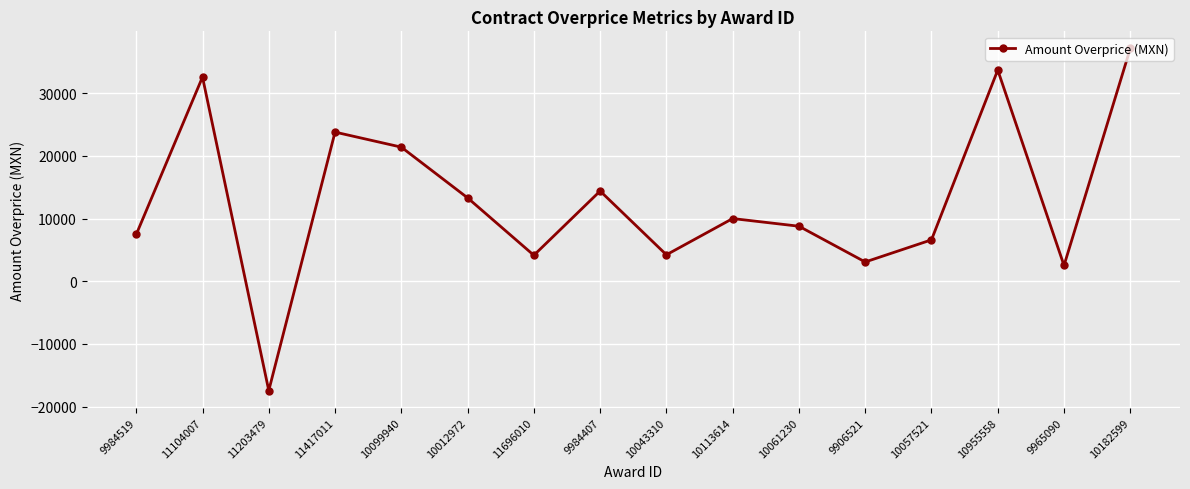

The value at 10182599 is 18313.2. True or false?

False